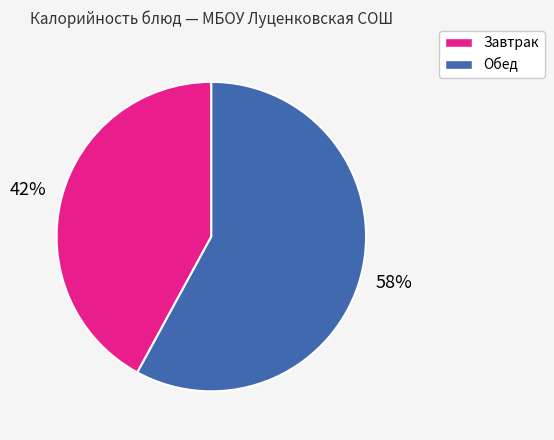

Is Обед the majority of the pie?

Yes